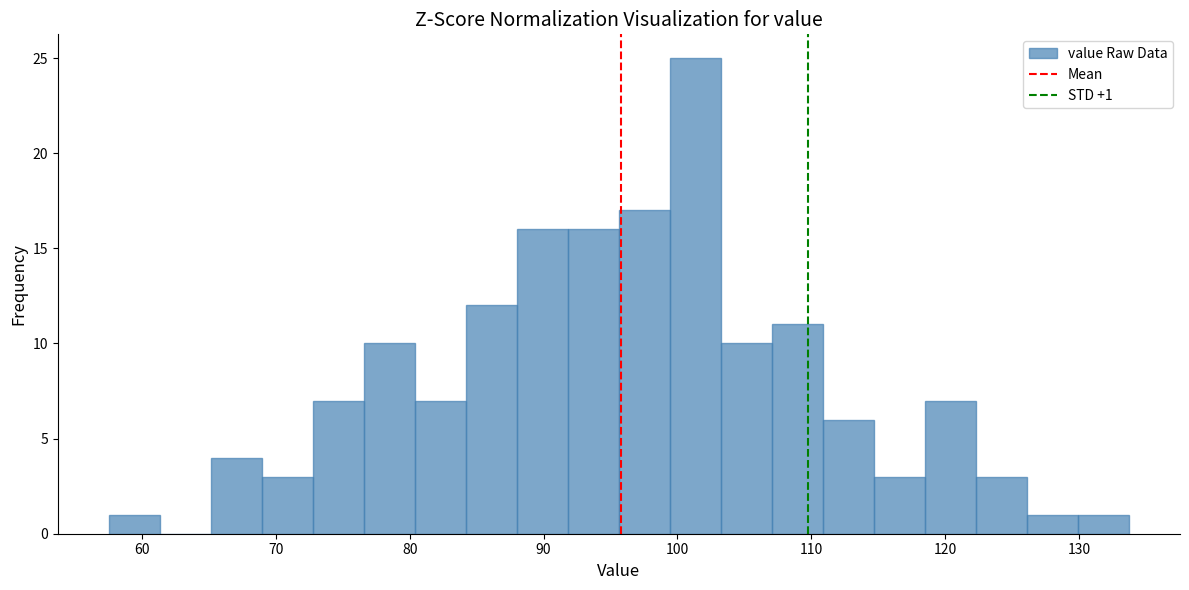

Around what value on the x-axis is the tallest bar? Give the approximate position of its centre, as read against the axis.

101